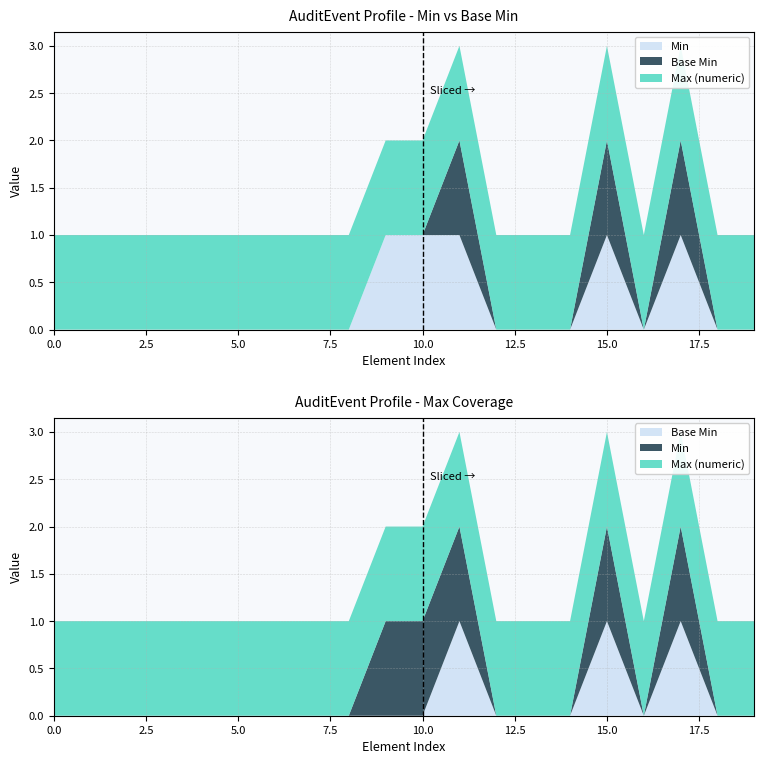

Reading right to left, extract all data points from this chart.

Min: AuditEvent.authorization=0	AuditEvent.outcome.detail=0	AuditEvent.outcome.code=1	AuditEvent.outcome=0	AuditEvent.recorded=1	AuditEvent.occurred[x]=0	AuditEvent.severity=0	AuditEvent.action=0	AuditEvent.code=1	AuditEvent.category:anyRead=1	AuditEvent.category=1	AuditEvent.modifierExtension=0	AuditEvent.extension=0	AuditEvent.contained=0	AuditEvent.text=0	AuditEvent.language=0	AuditEvent.implicitRules=0	AuditEvent.meta=0	AuditEvent.id=0	AuditEvent=0
Base Min: AuditEvent.authorization=0	AuditEvent.outcome.detail=0	AuditEvent.outcome.code=1	AuditEvent.outcome=0	AuditEvent.recorded=1	AuditEvent.occurred[x]=0	AuditEvent.severity=0	AuditEvent.action=0	AuditEvent.code=1	AuditEvent.category:anyRead=0	AuditEvent.category=0	AuditEvent.modifierExtension=0	AuditEvent.extension=0	AuditEvent.contained=0	AuditEvent.text=0	AuditEvent.language=0	AuditEvent.implicitRules=0	AuditEvent.meta=0	AuditEvent.id=0	AuditEvent=0
Max (numeric): AuditEvent.authorization=1	AuditEvent.outcome.detail=1	AuditEvent.outcome.code=1	AuditEvent.outcome=1	AuditEvent.recorded=1	AuditEvent.occurred[x]=1	AuditEvent.severity=1	AuditEvent.action=1	AuditEvent.code=1	AuditEvent.category:anyRead=1	AuditEvent.category=1	AuditEvent.modifierExtension=1	AuditEvent.extension=1	AuditEvent.contained=1	AuditEvent.text=1	AuditEvent.language=1	AuditEvent.implicitRules=1	AuditEvent.meta=1	AuditEvent.id=1	AuditEvent=1